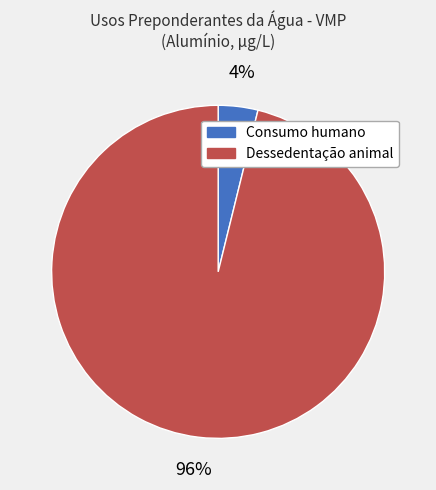

How many segments does this pie chart have?

2